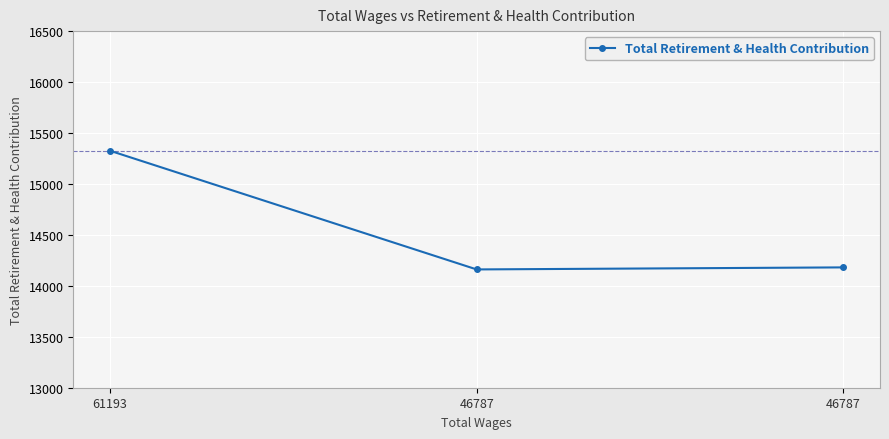

Is it true that the value at 46787 is 14181?

True